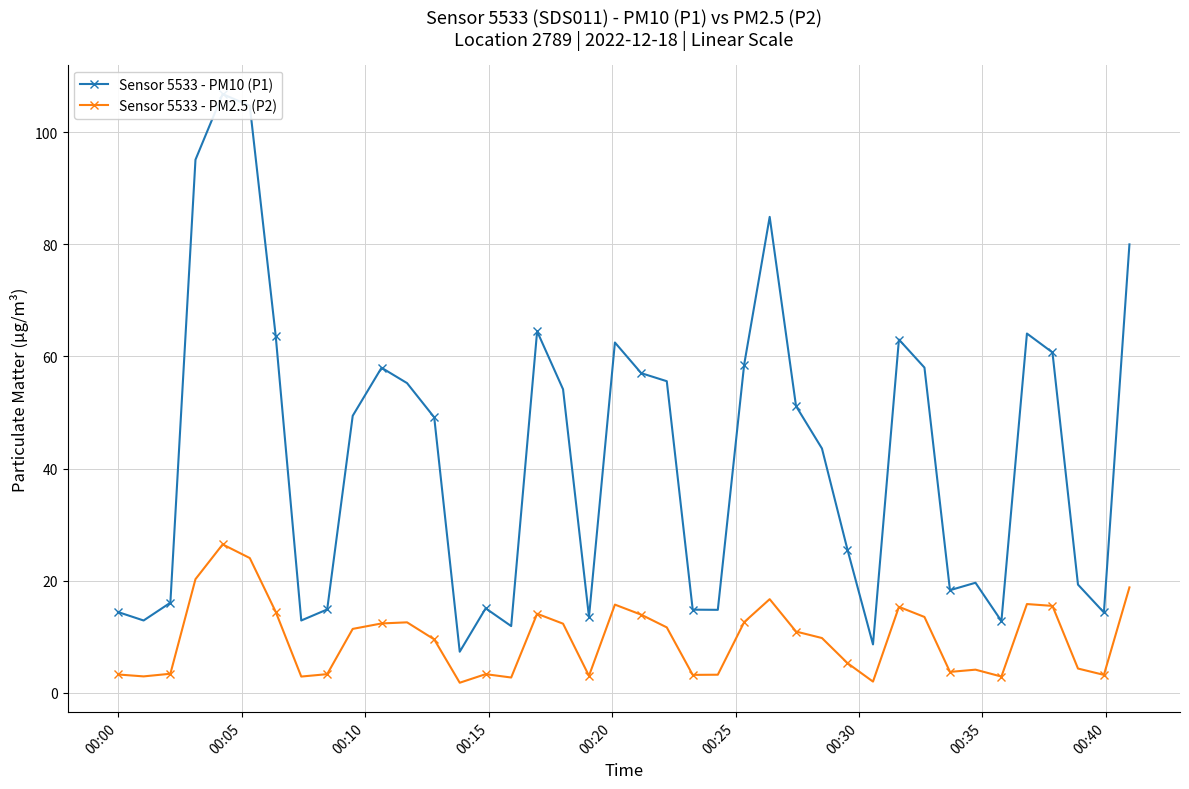

What is the value of the Sensor 5533 - PM2.5 (P2) point at the 23rd from the left?

3.2